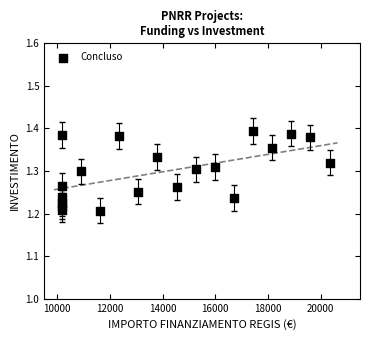

What is the range of X values (max minus min)?

10172.0